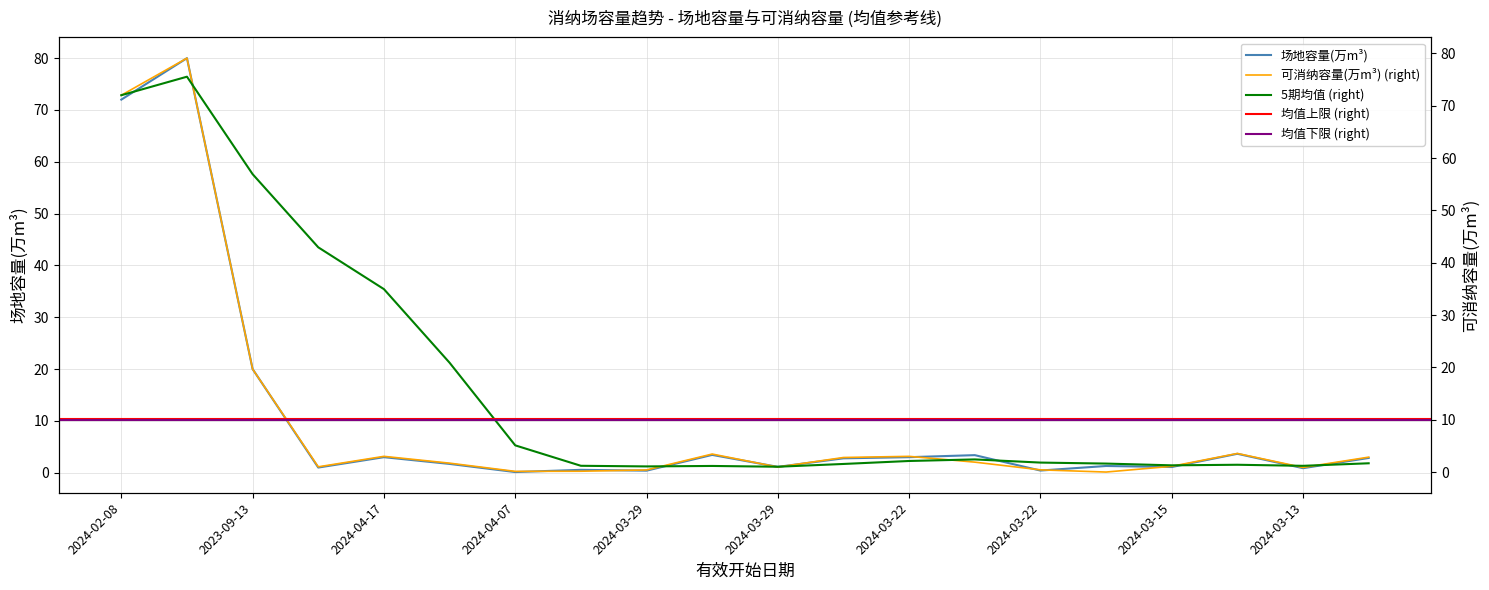

What is the difference between the highest and lowest values at 2024-03-29?

0.4